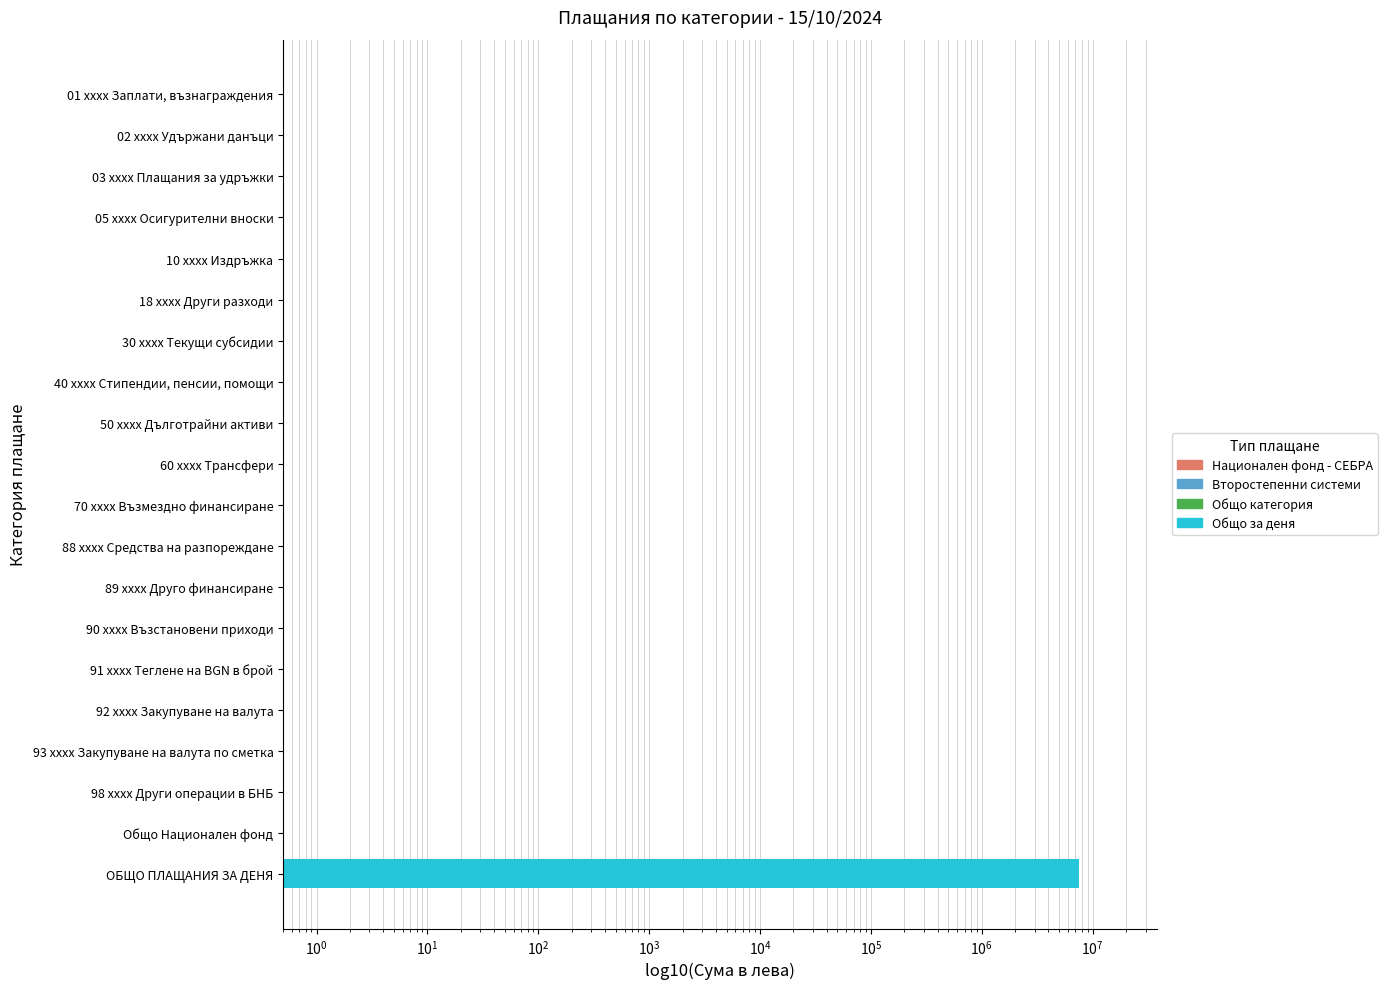

What is the difference between the maximum and minimum values?

7583067.7